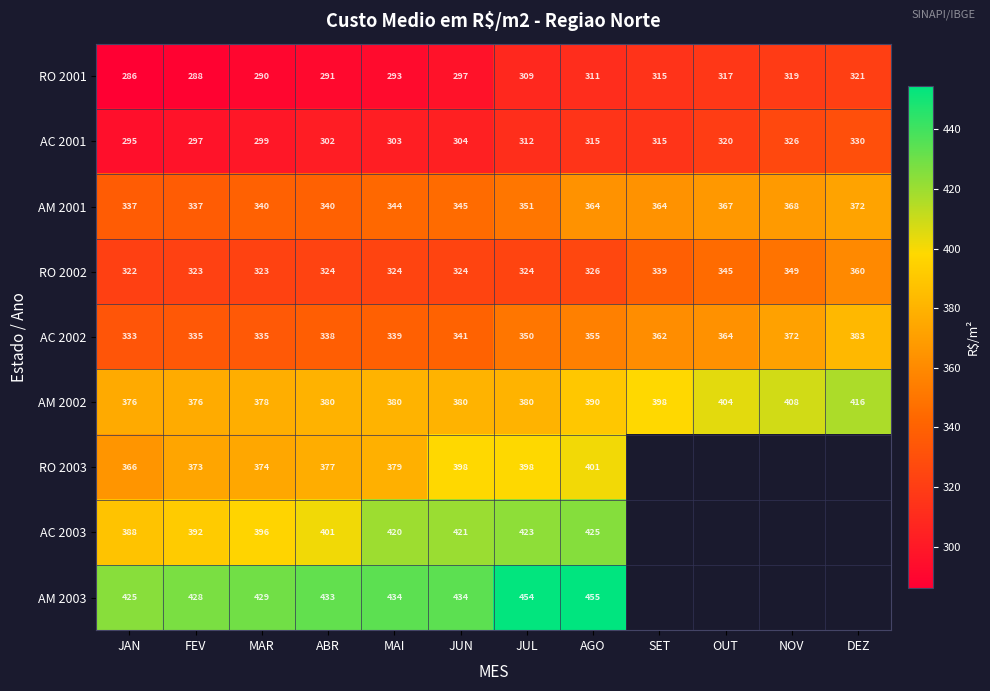

At which label does AC 2002 reach its minimum?

JAN